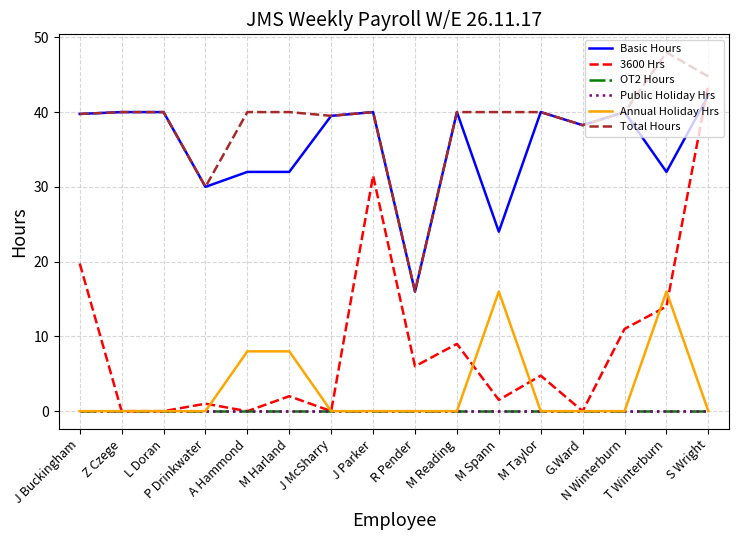

The value of Annual Holiday Hrs at J McSharry is 5.6. True or false?

False